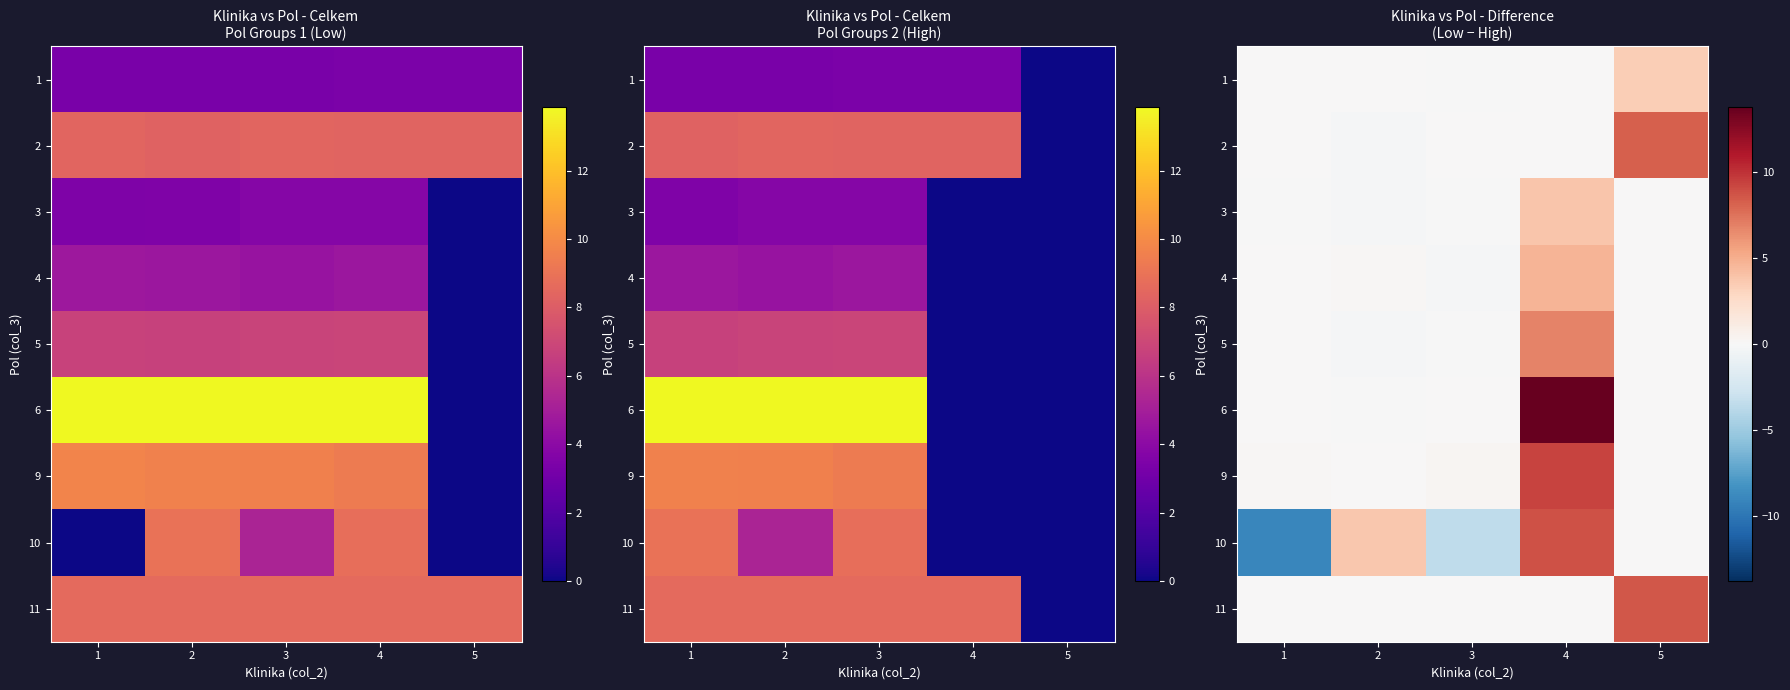

The 10 series shows 0.0 at 5. True or false?

True